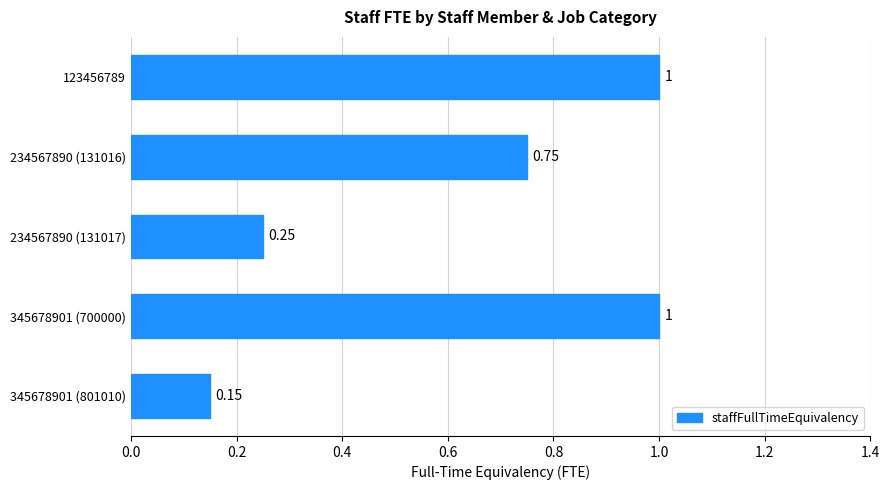

Does the chart contain any negative values?

No